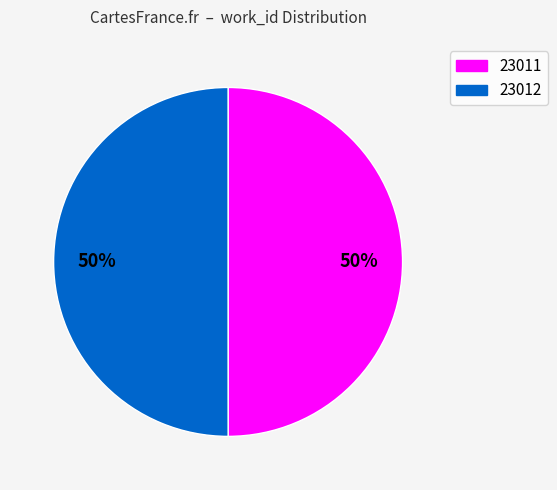

Do 23011 and 23012 together represent more than half of the pie?

Yes